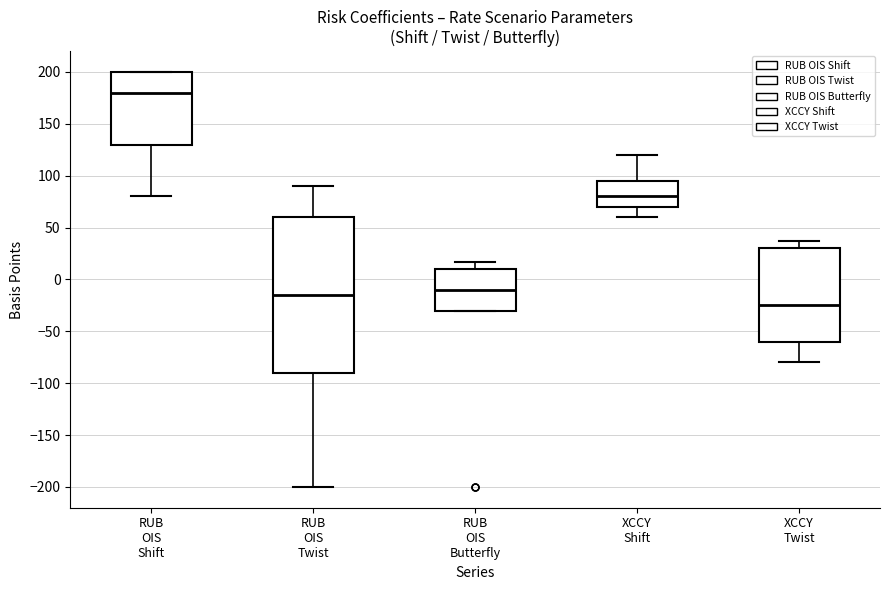

Reading left to right, transcribe this box plot: for each box, give where its median line is, the range the box spans, and where its two whiskers end, as read against the y-axis. The values are not printed on the chart, so give them approximately, as read against the axis.

RUB OIS Shift: median 180, box 130 to 200, whiskers 80 to 200
RUB OIS Twist: median -15, box -90 to 60, whiskers -200 to 90
RUB OIS Butterfly: median -10, box -30 to 10, whiskers -30 to 15
XCCY Shift: median 80, box 70 to 95, whiskers 60 to 120
XCCY Twist: median -25, box -60 to 30, whiskers -80 to 40